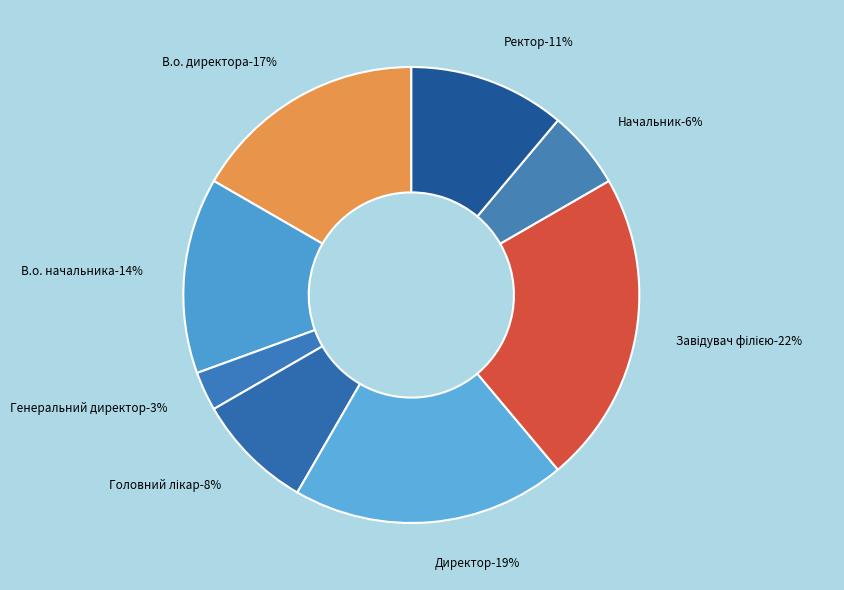

To the nearest percent, what portion does Начальник represent?

6%